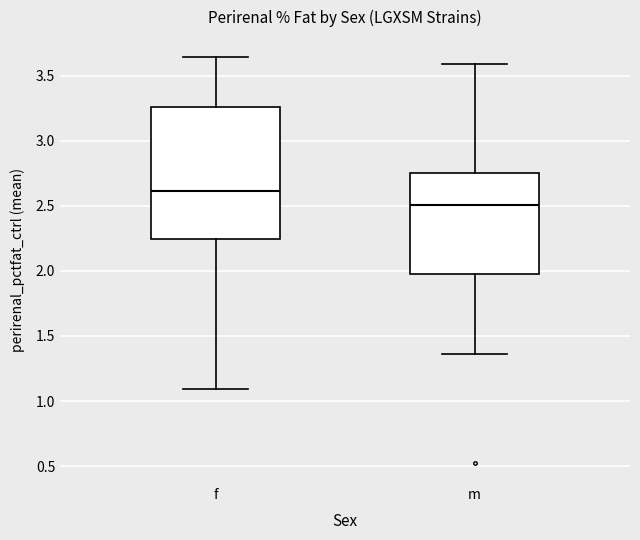

Which box is the tallest, from its lower edge to its upper edge?

f